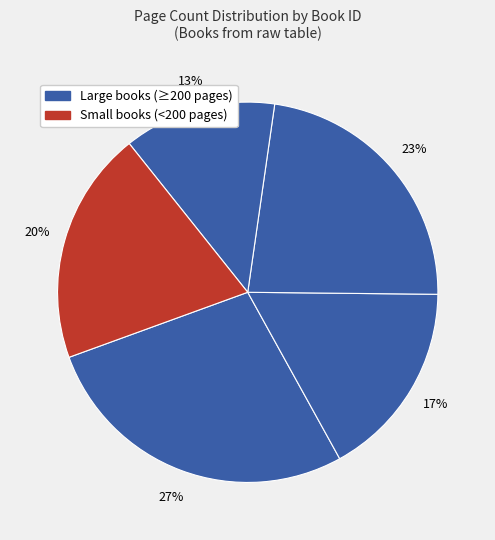

How many segments does this pie chart have?

5